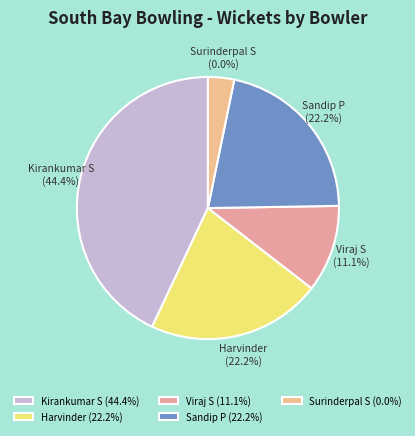

Combined, do Sandip P and Viraj S account for over 50%?

No